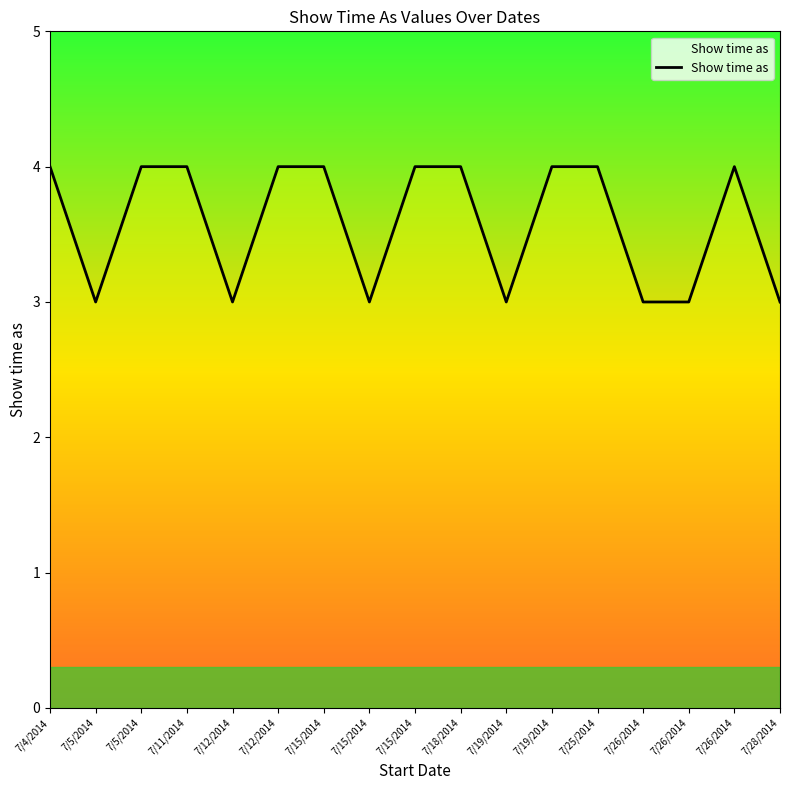

How many lines are shown in the chart?

1